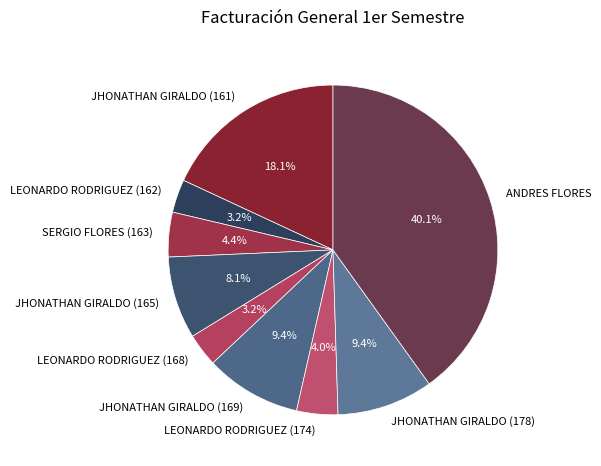

Do JHONATHAN GIRALDO (178) and JHONATHAN GIRALDO (169) together represent more than half of the pie?

No